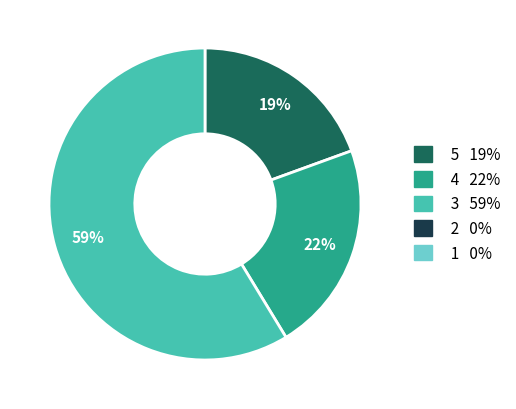

Is there a majority slice in this chart?

Yes